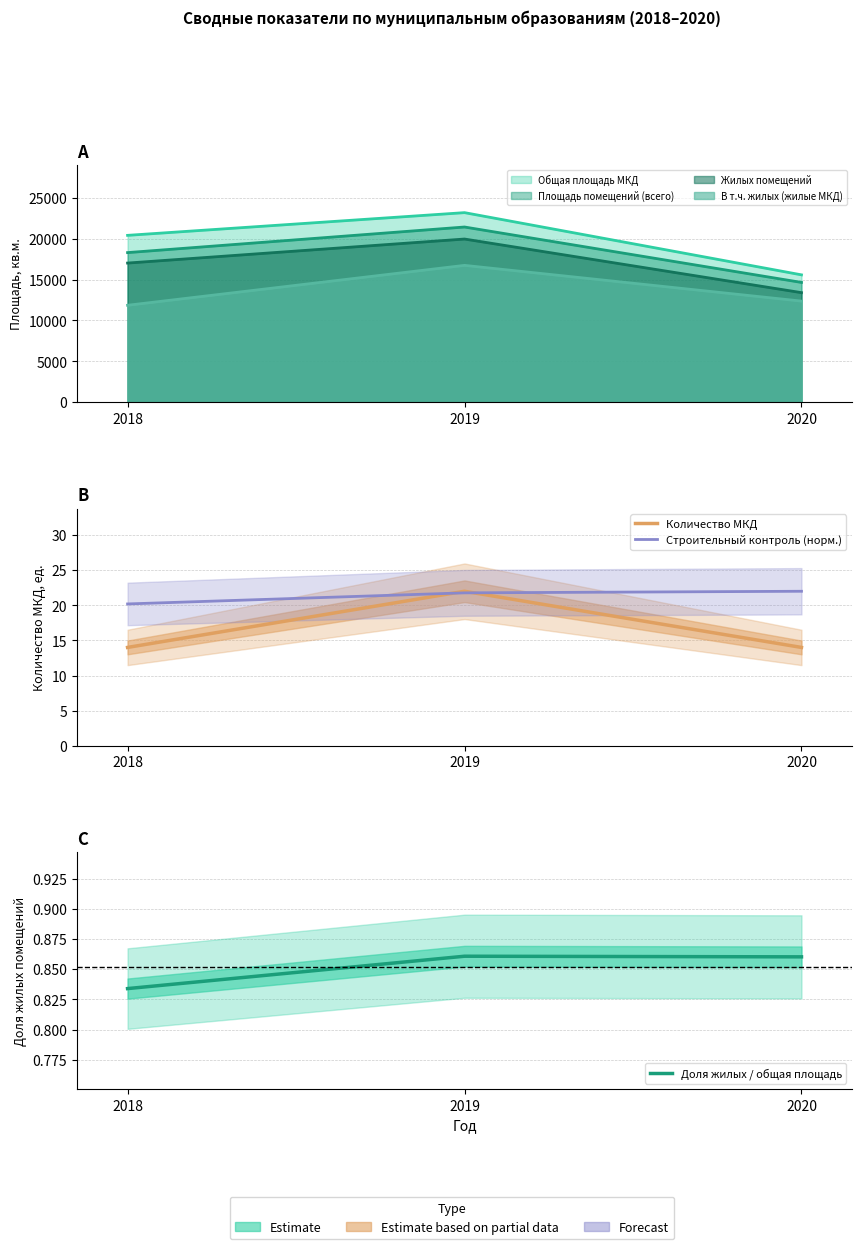

How many lines are shown in the chart?

3